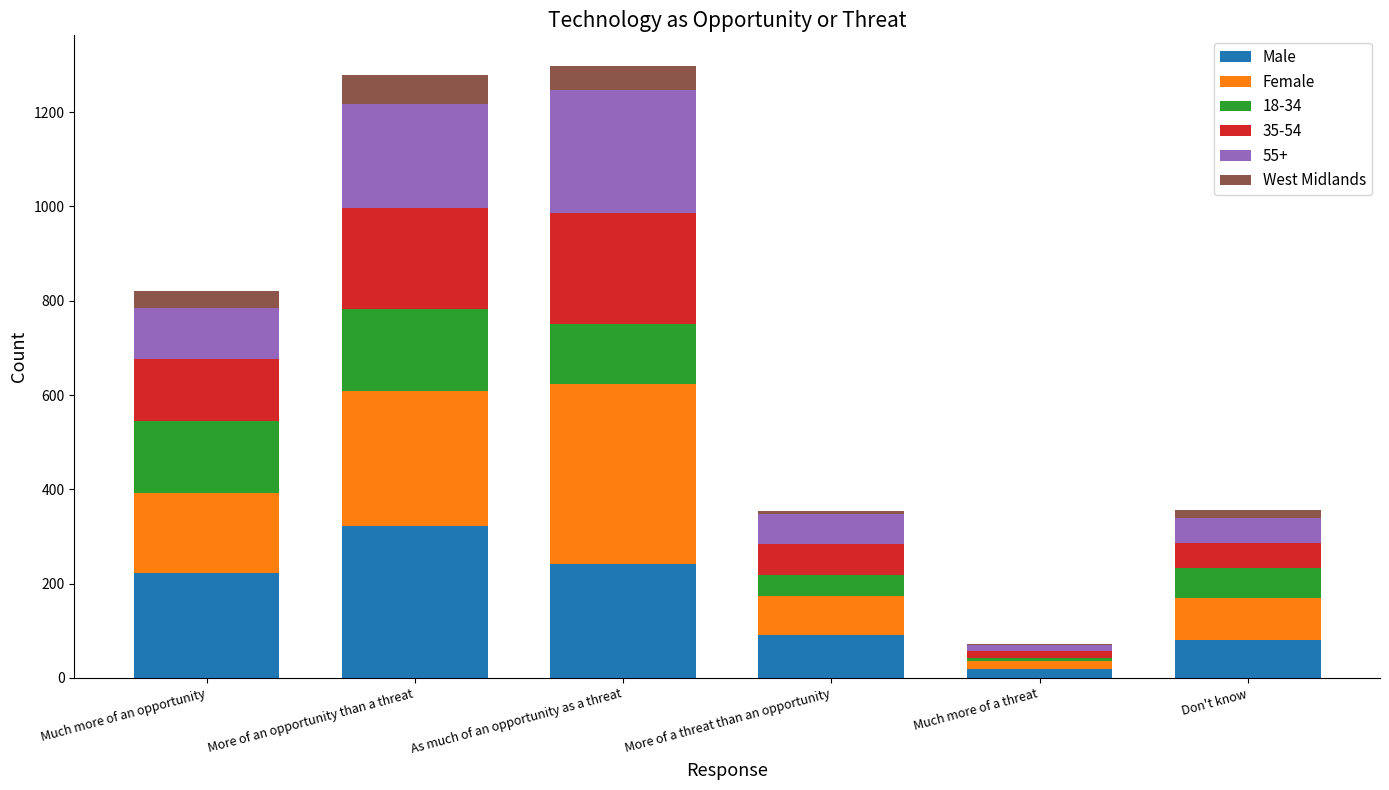

Does the chart contain stacked bars?

Yes